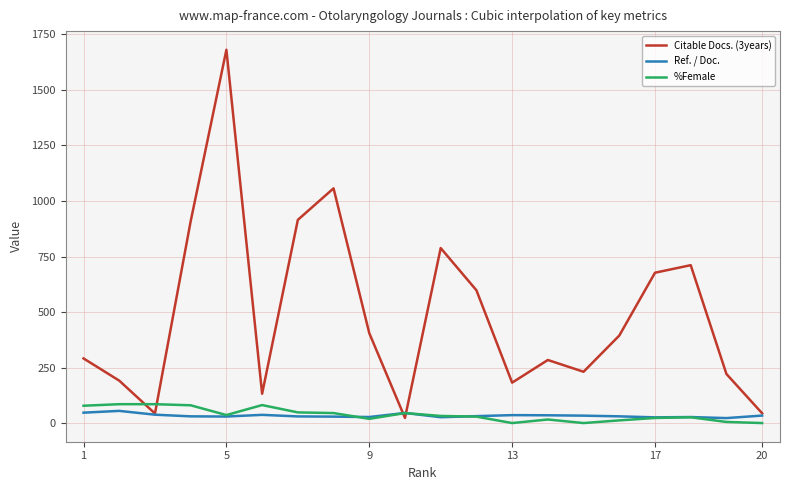

What is the highest value of the %Female series?

85.0